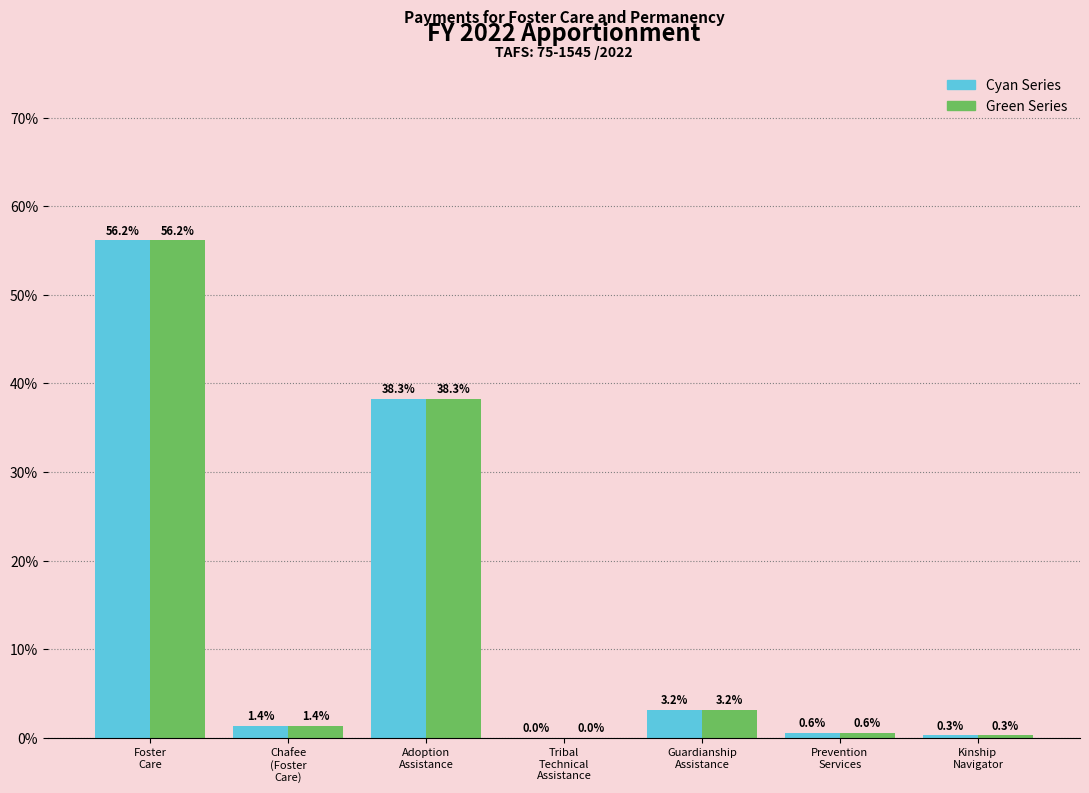

What is the maximum value shown in the chart?

56.2